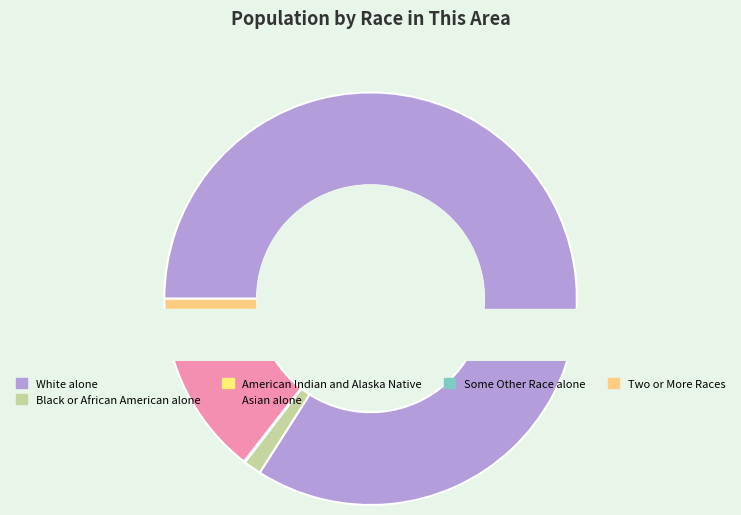

Is the sum of Native Hawaiian and Other Pacific Islander and Some Other Race alone greater than half?

No